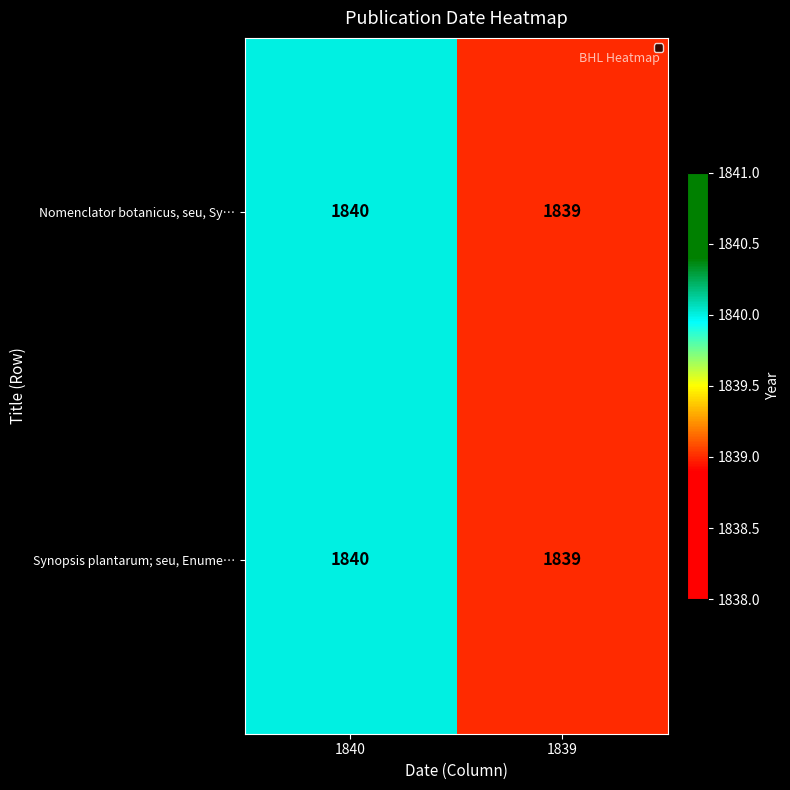

What value does the Synopsis plantarum; seu, Enume… series have at 1839?

1839